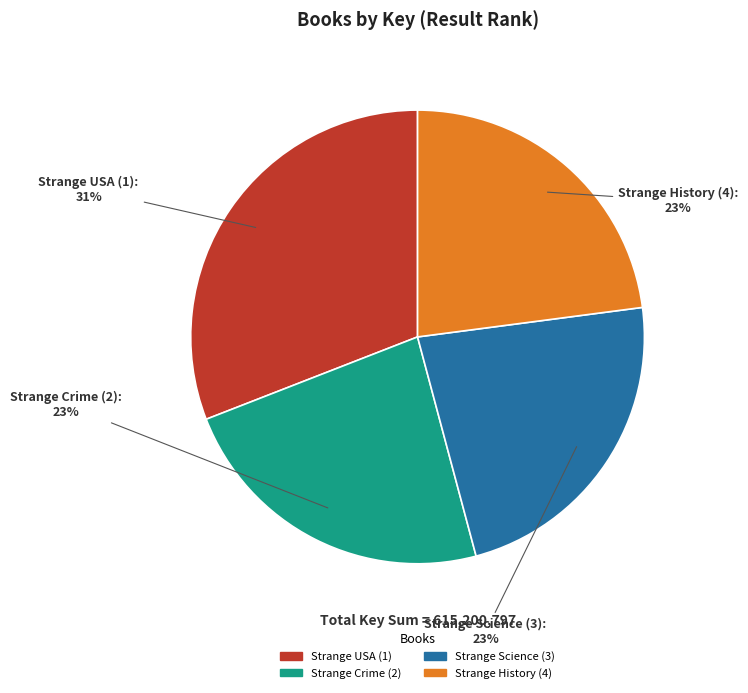

How many slices are in this pie chart?

4